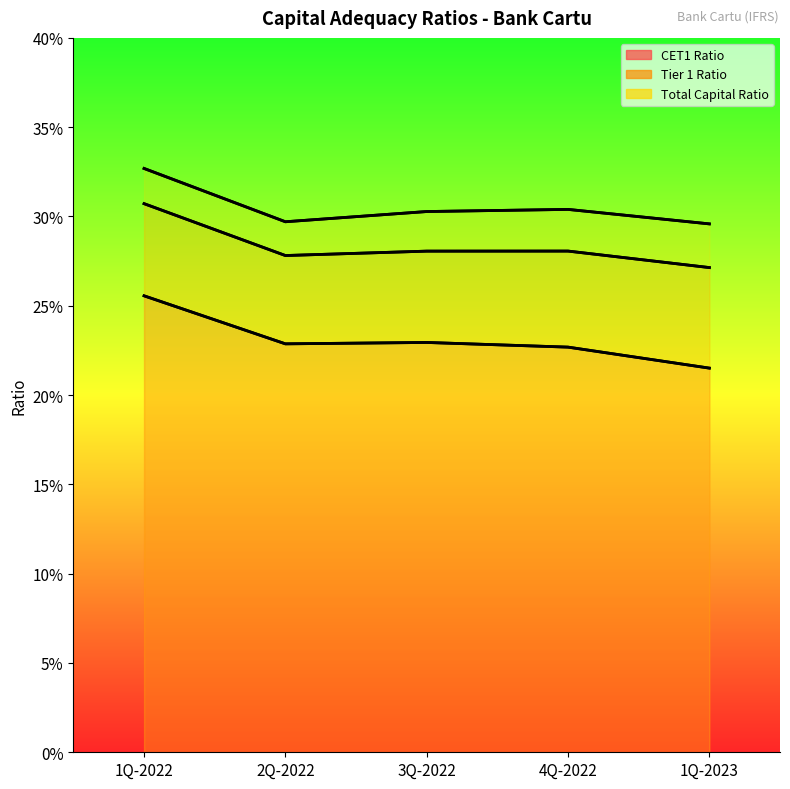

What is the minimum value for Tier 1 Ratio?

0.3